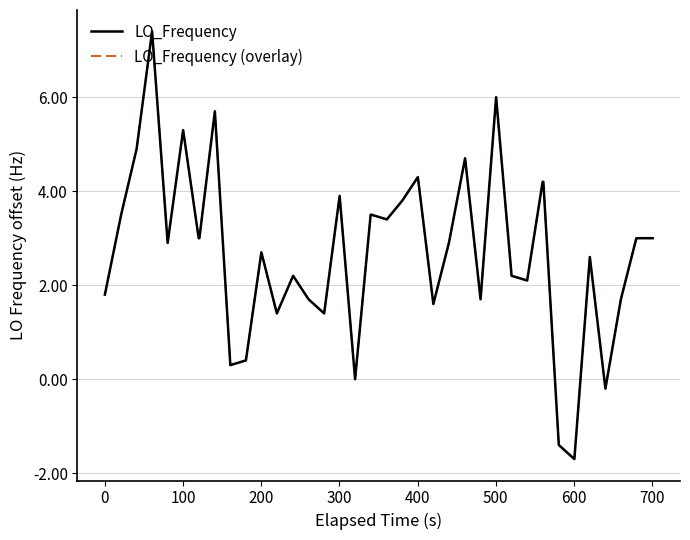

Does the chart have visible grid lines?

Yes